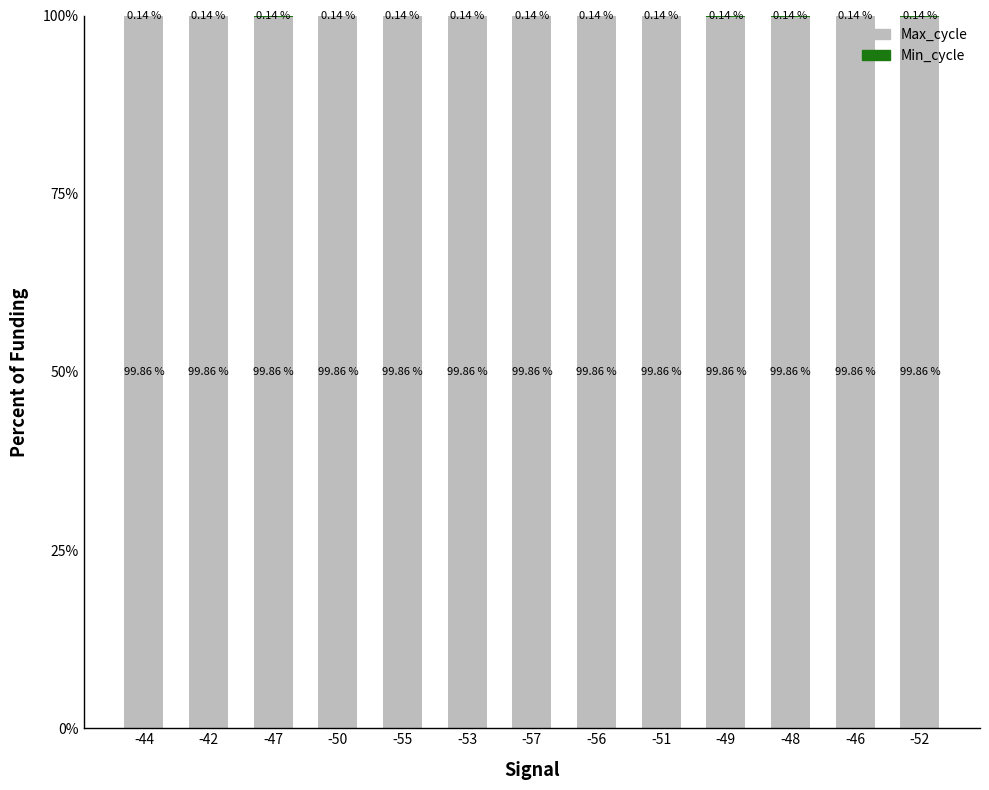

What is the total value across all series at -44?

100.0